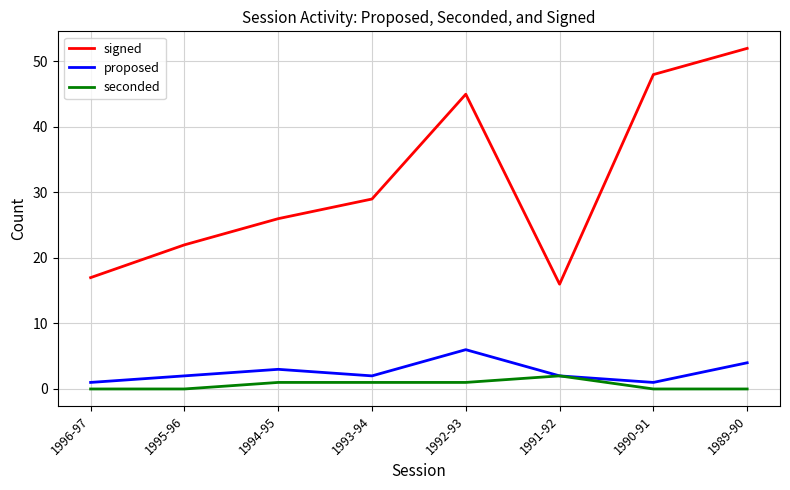

How many interior local peaks does the proposed series have?

2